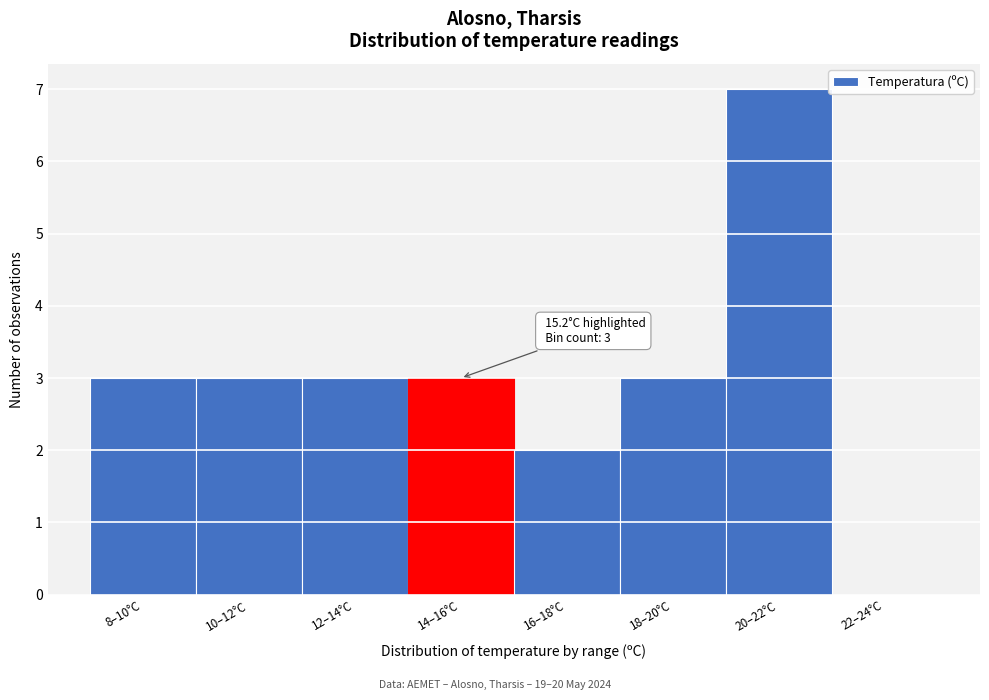

Reading left to right, list all the values displayed in this chart.

8–10°C=3	10–12°C=3	12–14°C=3	14–16°C=3	16–18°C=2	18–20°C=3	20–22°C=7	22–24°C=0